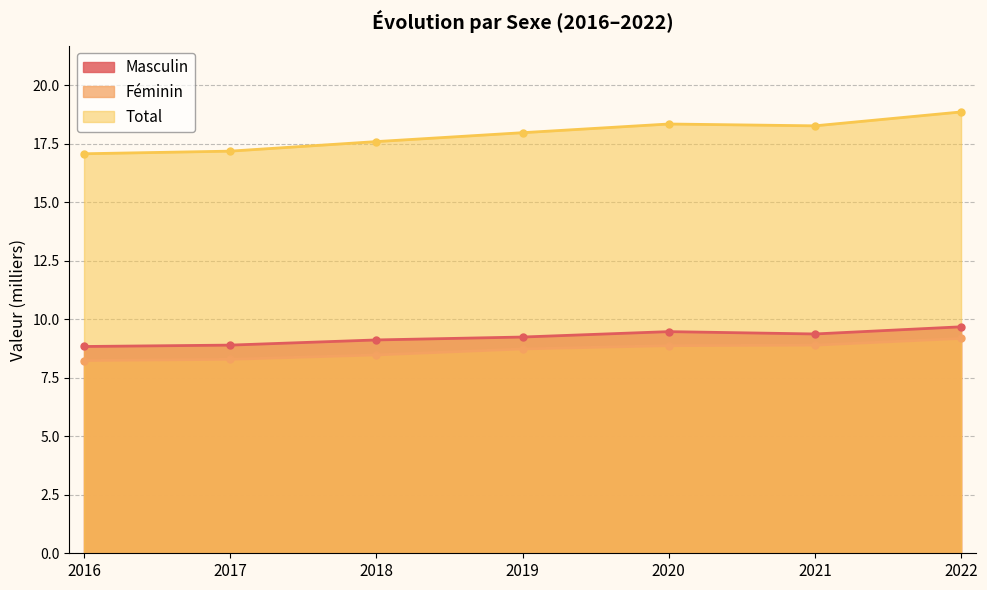

What is the spread (max minus min) of values at 2020?

9.5